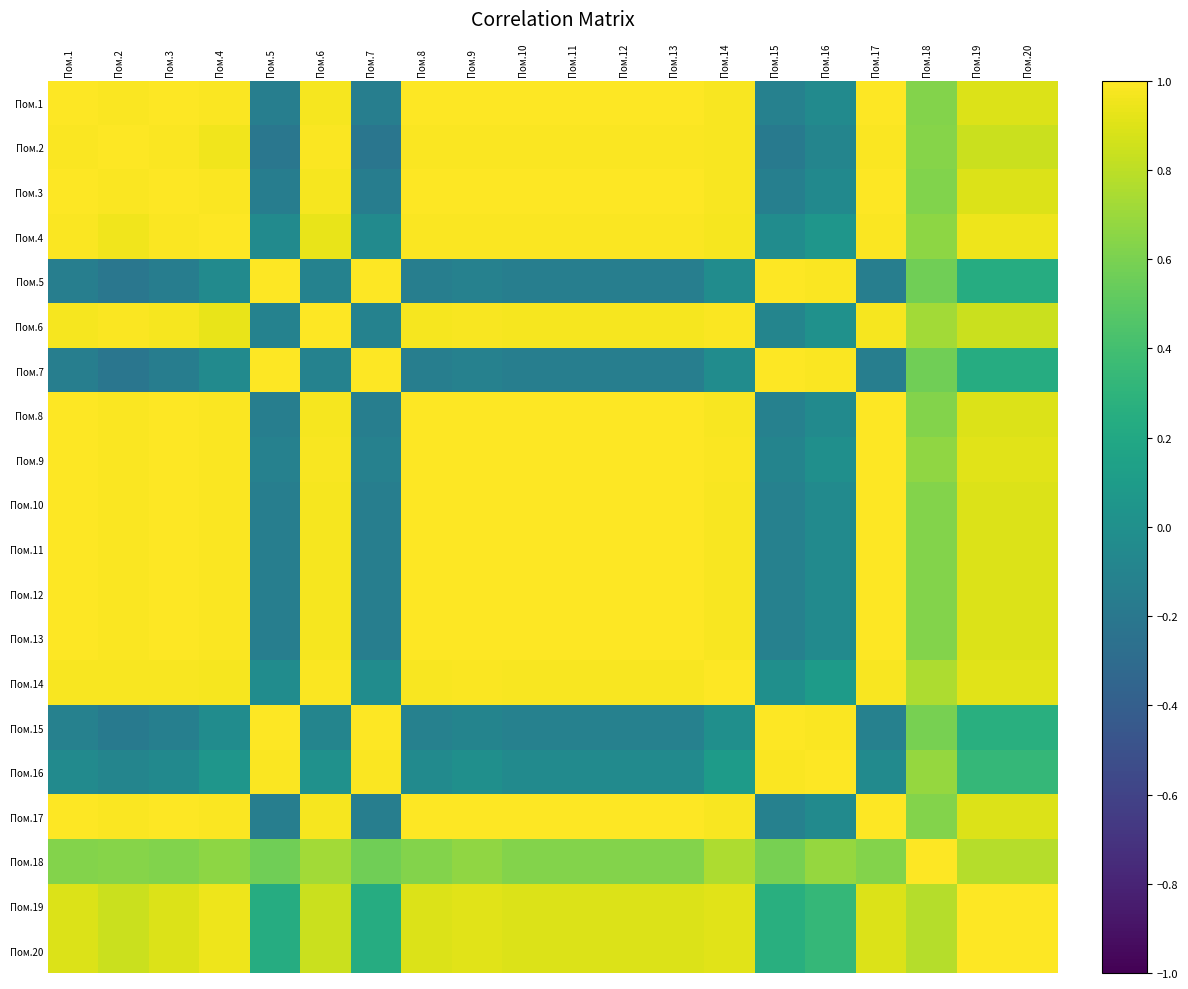

Count the number of categories in the chart.

20